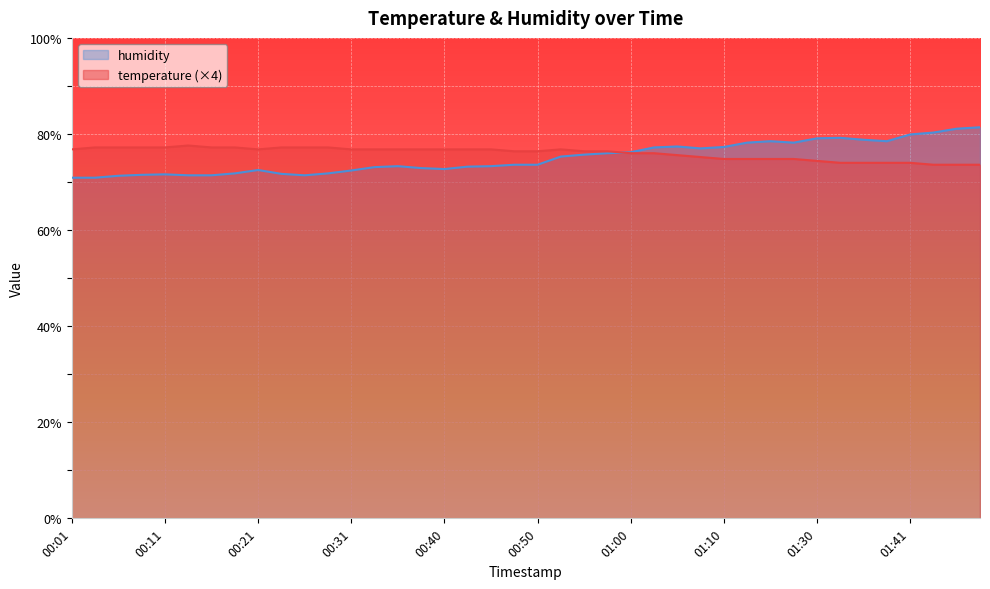

Where is the first local minimum for humidity?

00:26